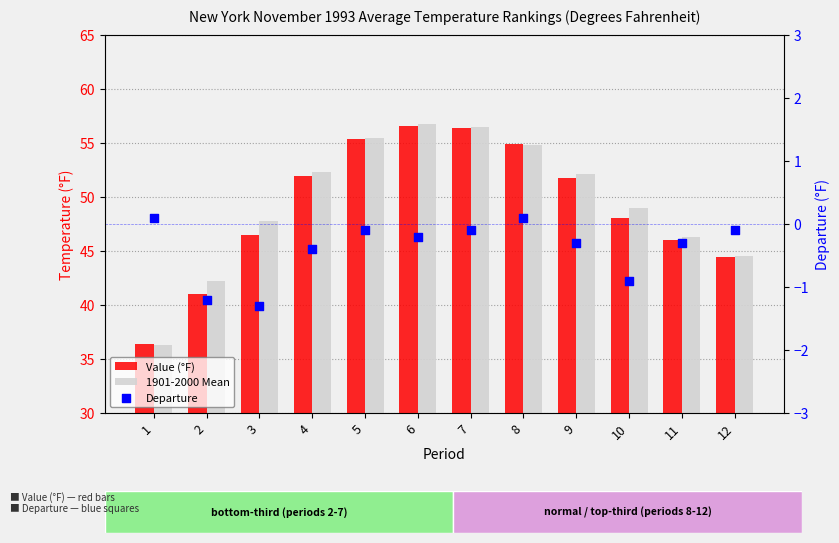

What is the total value across all series at 8?

109.8